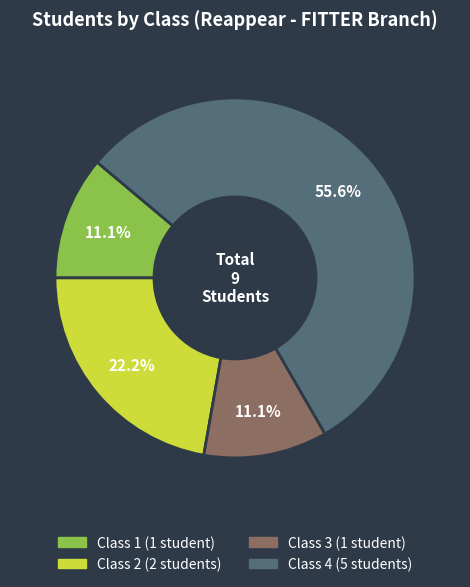

Do Class 1 and Class 3 together represent more than half of the pie?

No